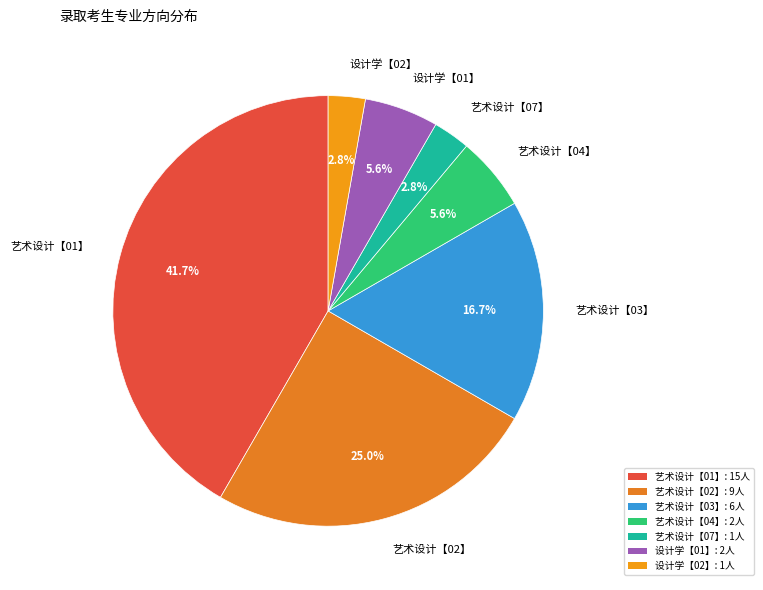

To the nearest percent, what percentage of the pie is 设计学【01】?

6%